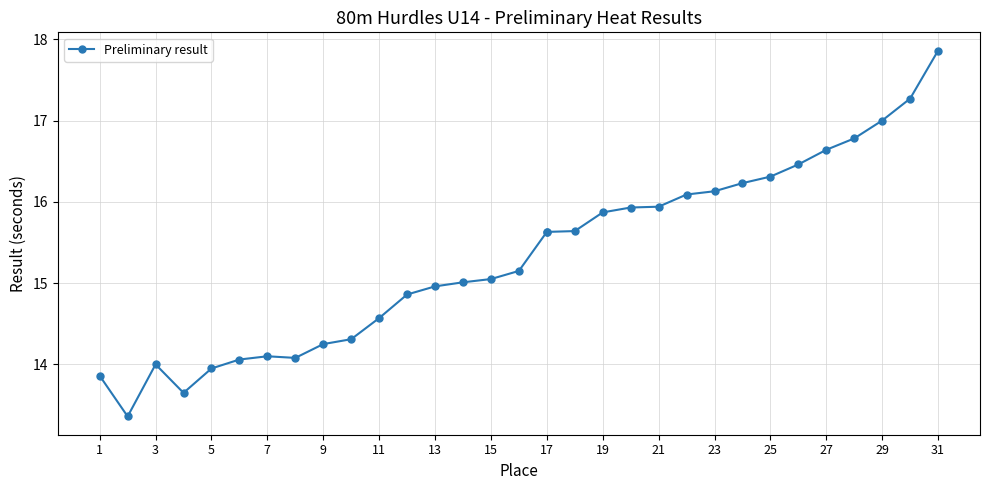

True or false: the data shows 4.9 at 7.

False